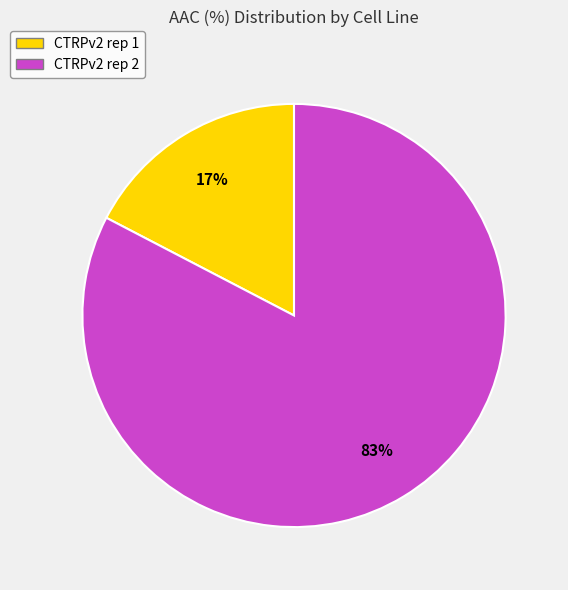

Count the number of slices in the pie.

2